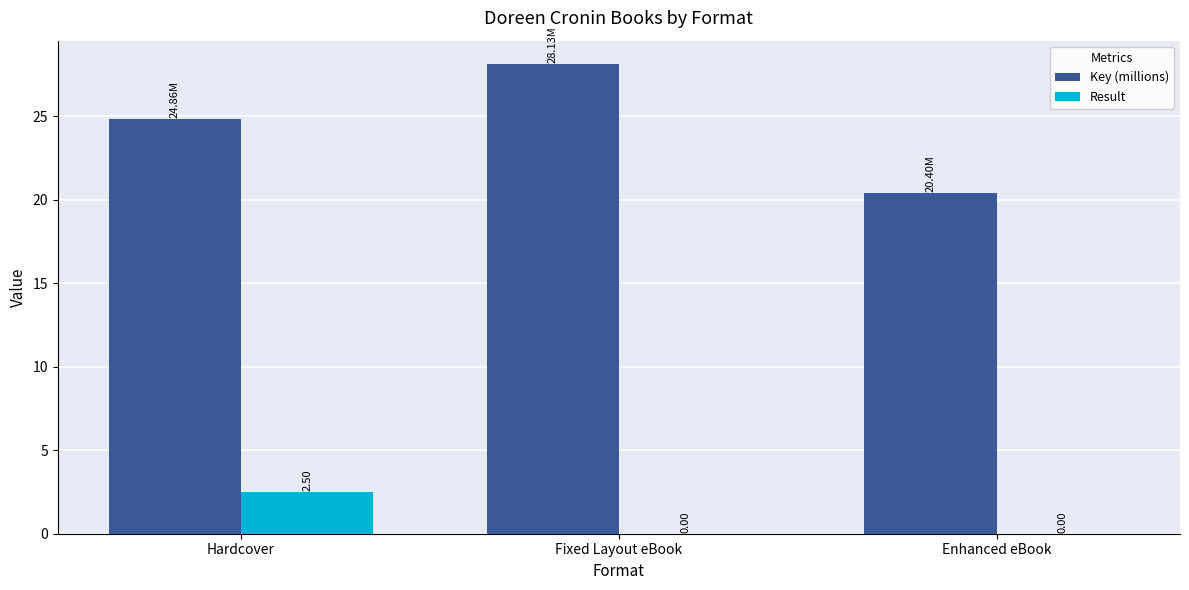

What is the greatest value displayed?

28.1